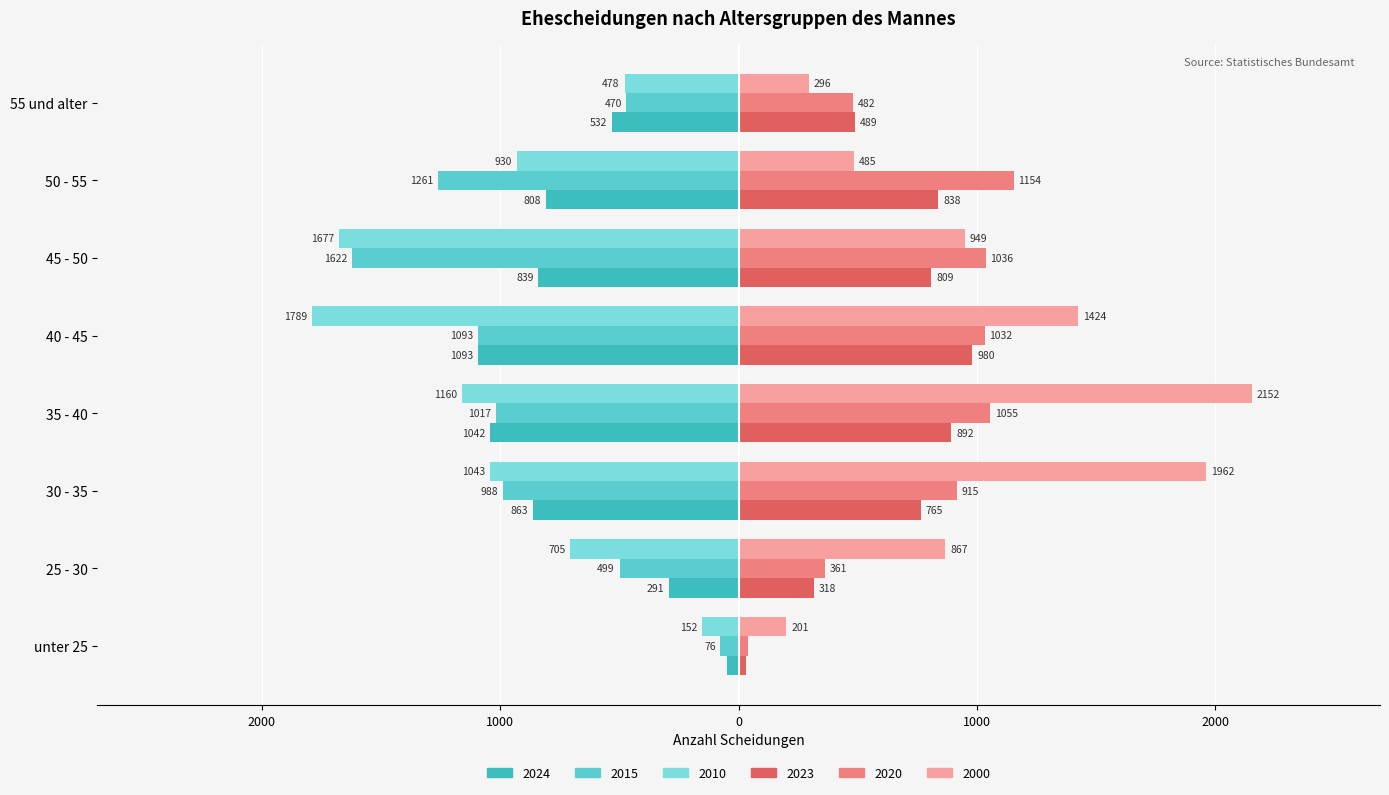

What is the minimum value shown in the chart?

-1789